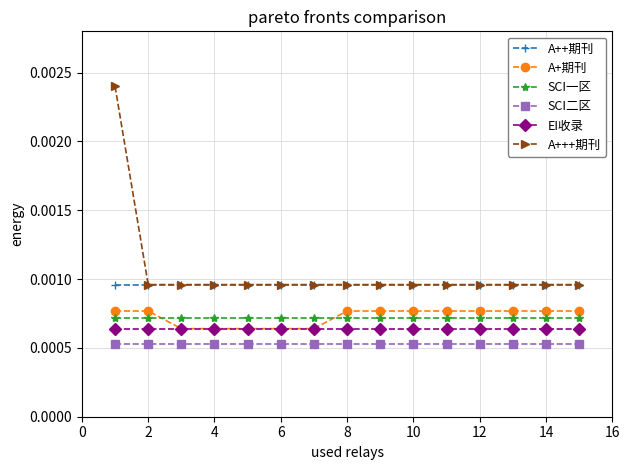

How many lines are shown in the chart?

6